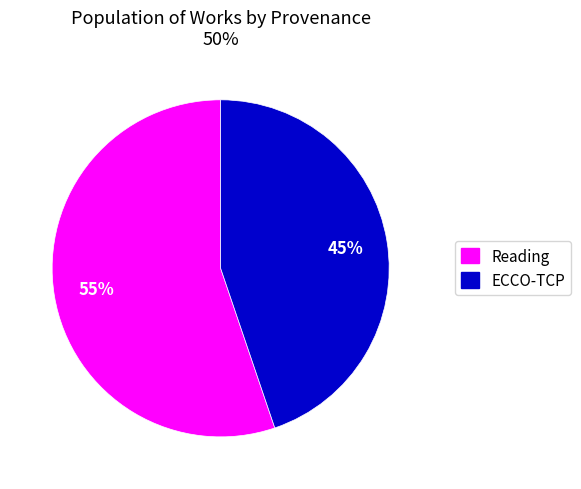

To the nearest percent, what portion does ECCO-TCP represent?

45%